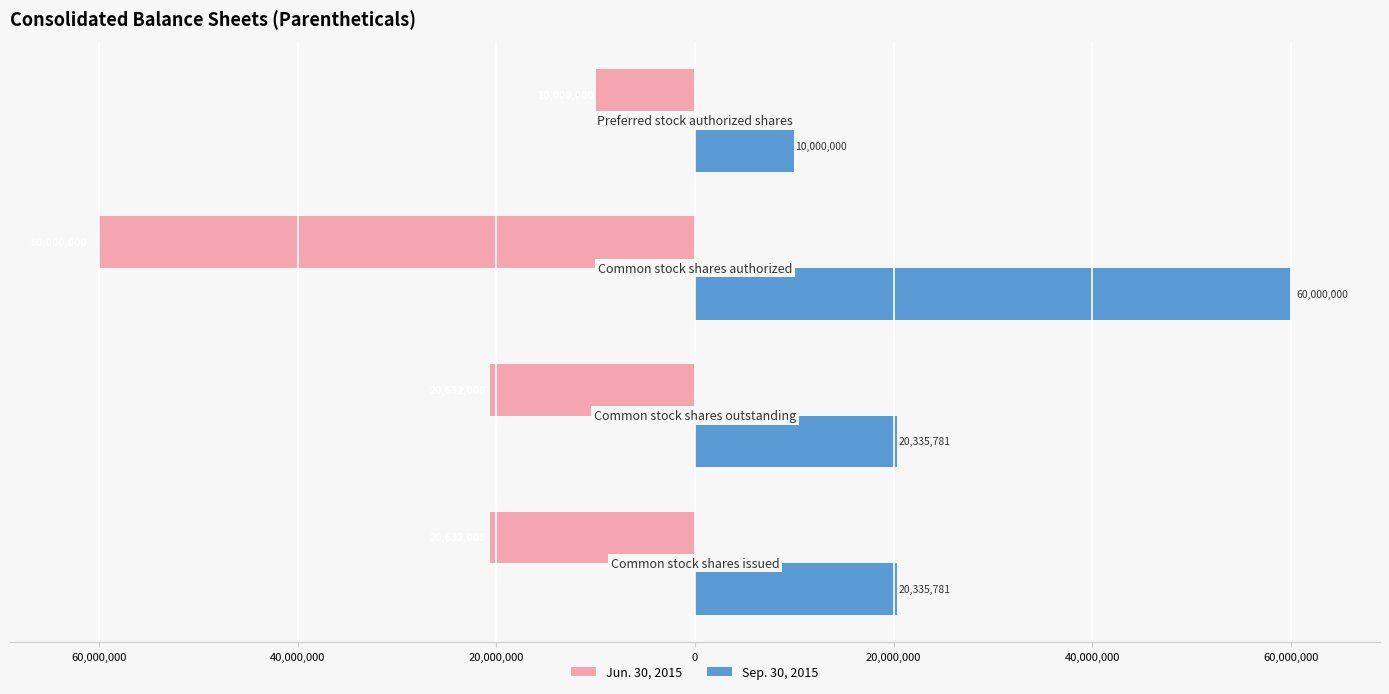

Rank the series by their average value, from lowest to highest.

Jun. 30, 2015, Sep. 30, 2015